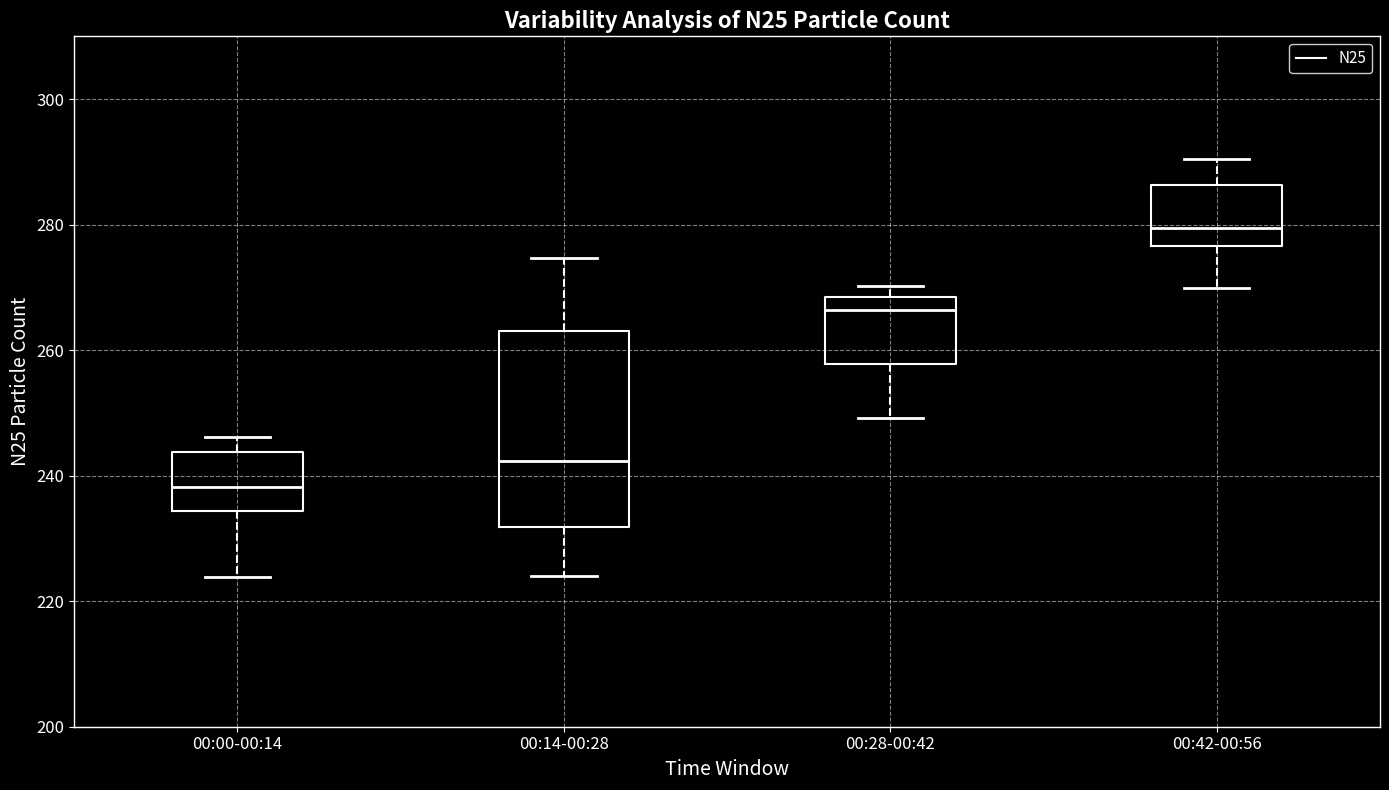

Which box is the tallest, from its lower edge to its upper edge?

00:14-00:28